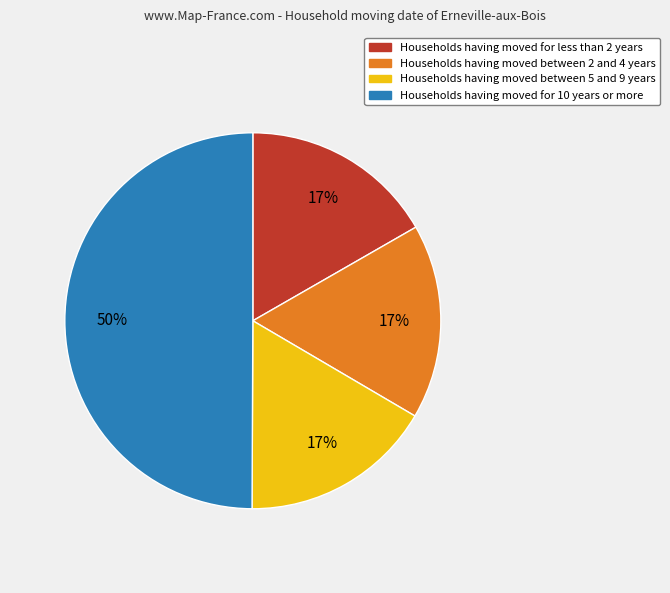

To the nearest percent, what percentage of the pie is Households having moved for 10 years or more?

50%